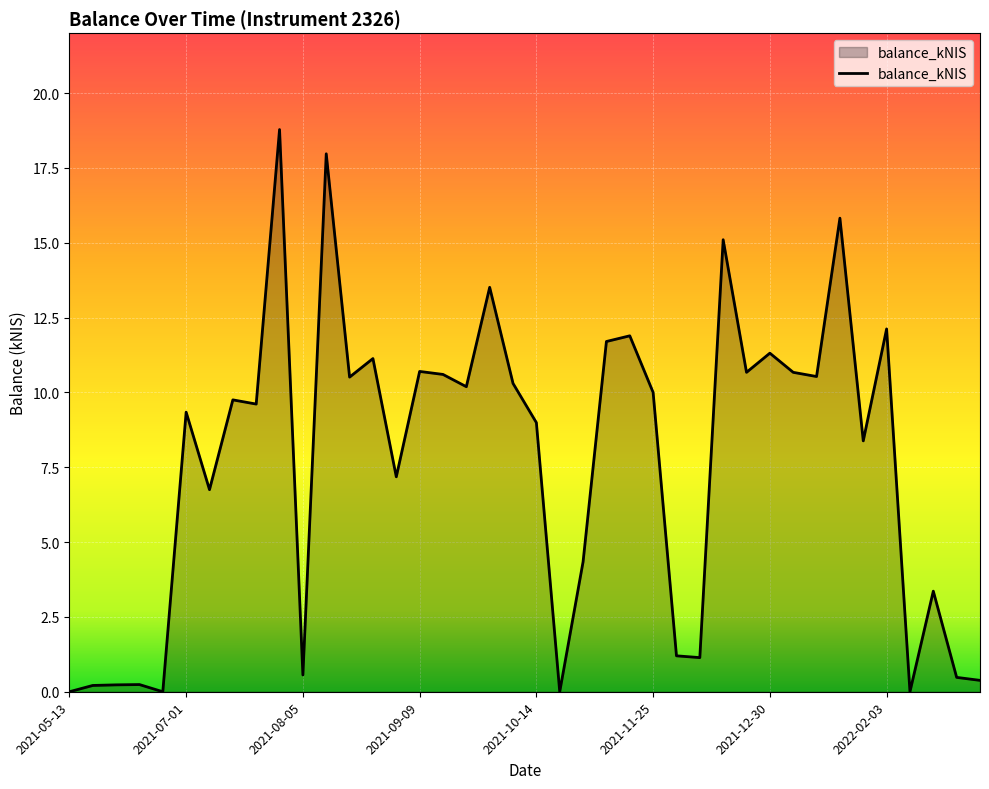

What is the maximum value shown in the chart?

18.8